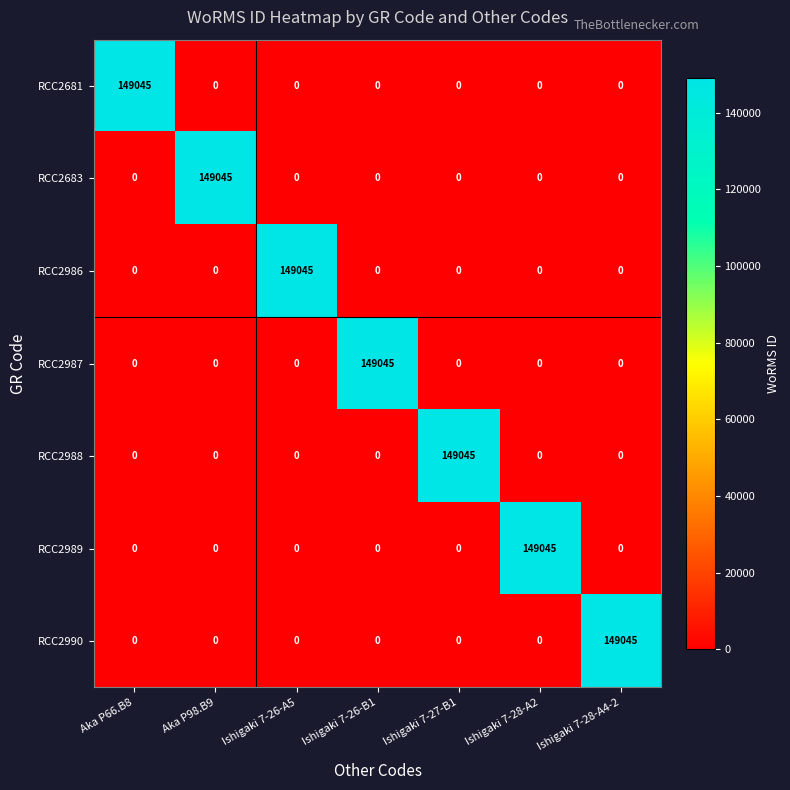

What is the total value across all series at Ishigaki 7-26-B1?

149045